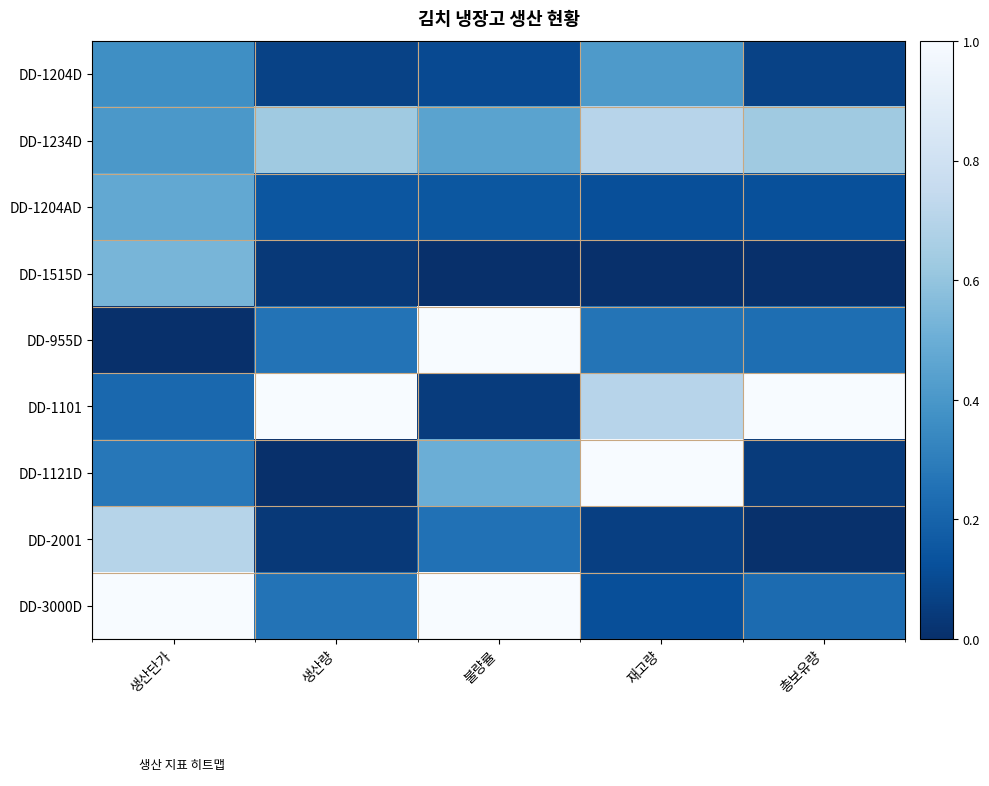

List the series in order of their peak value, highest first.

DD-955D, DD-1101, DD-1121D, DD-3000D, DD-1234D, DD-2001, DD-1515D, DD-1204AD, DD-1204D